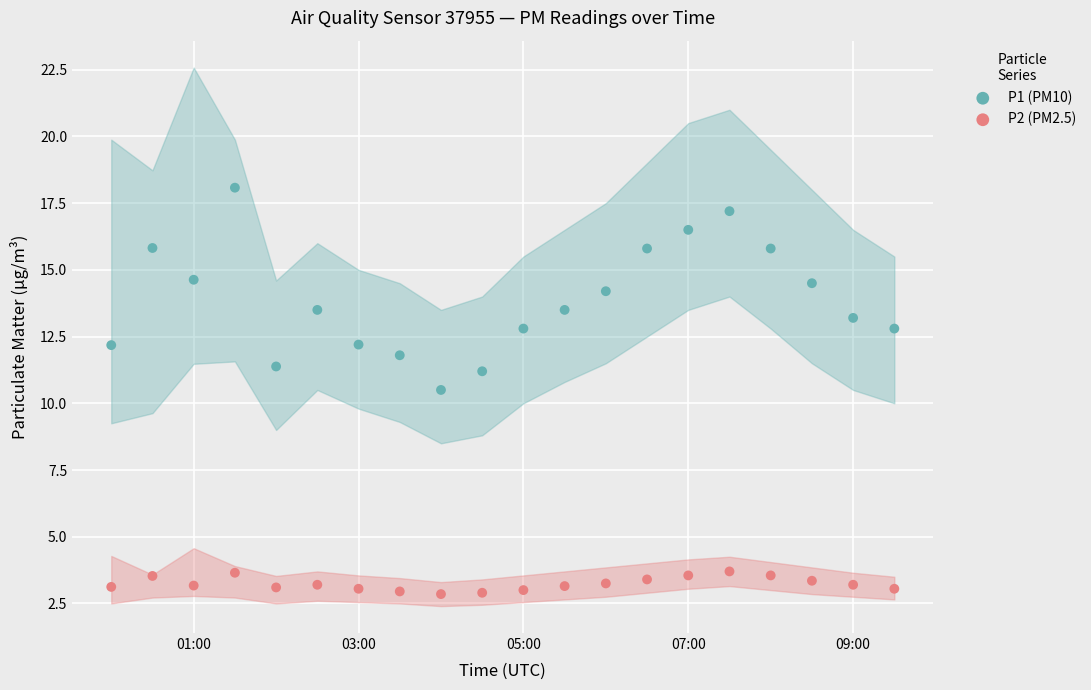

What are all the series names shown in the legend?

P1 (PM10), P2 (PM2.5)